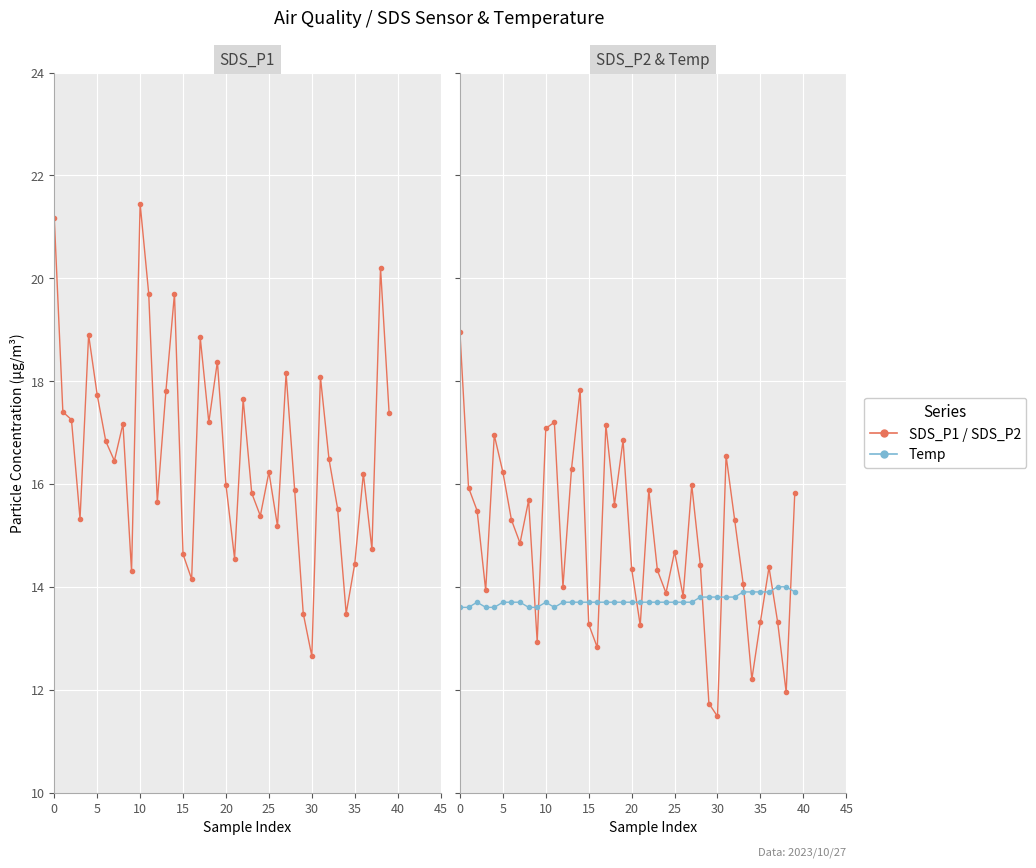

Between 5 and 25, which series saw the biggest shift?

SDS_P2